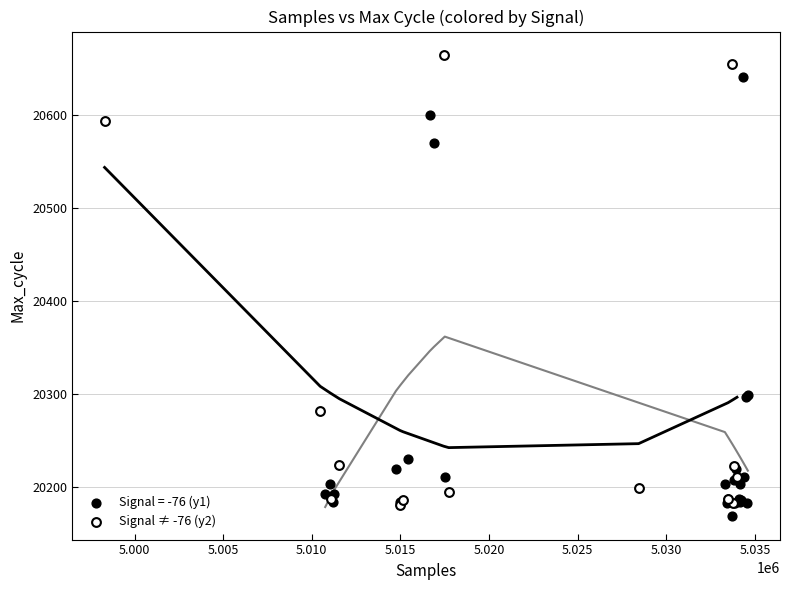

Which series contains the highest Y value?

Signal ≠ -76 (y2)